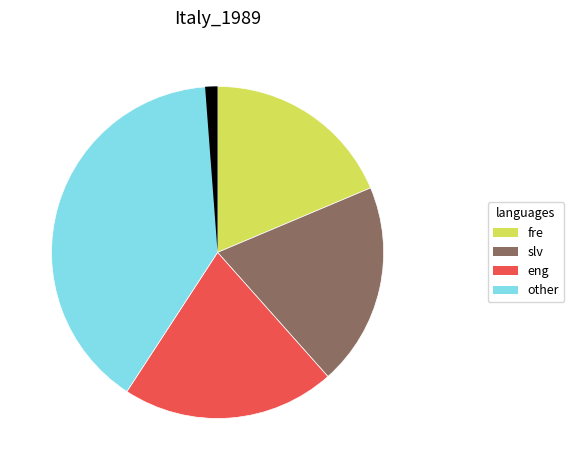

The 2025-07-16 slice represents 1% of the pie. True or false?

False